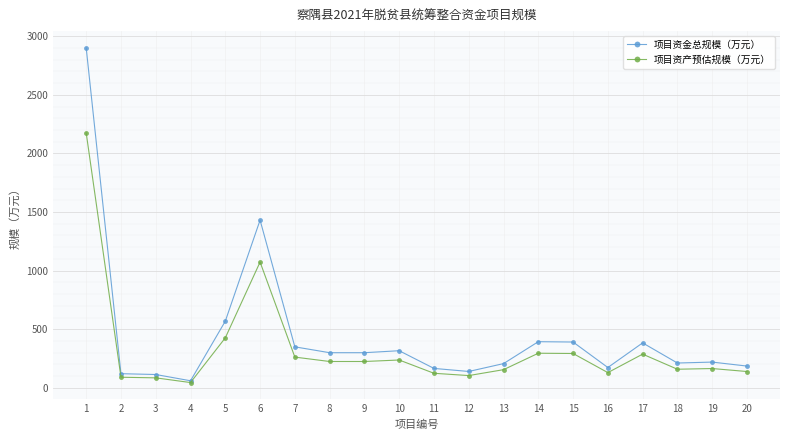

True or false: 项目资金总规模（万元） has more than 2 points higher than both neighbors.

True